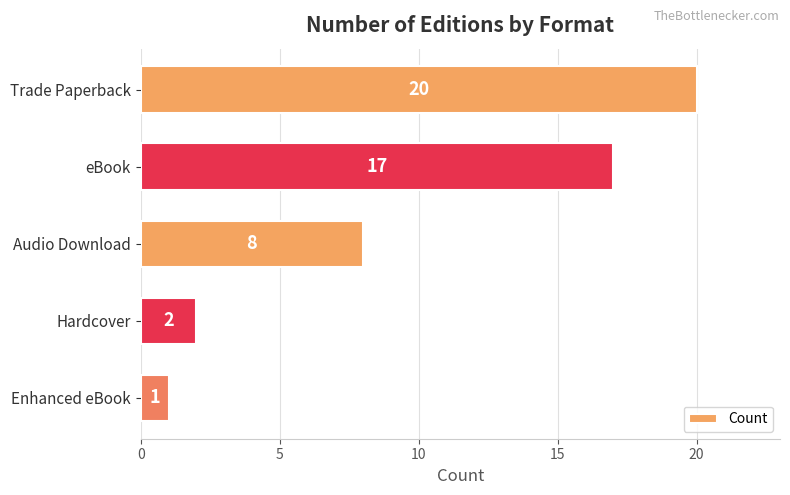

What is the smallest value displayed?

1